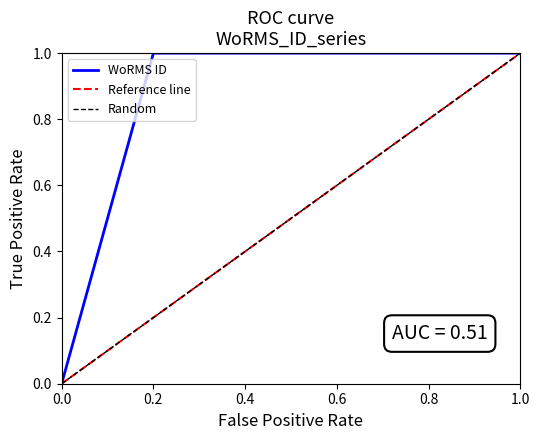

The value of WoRMS ID at 0.6 is 2. True or false?

False